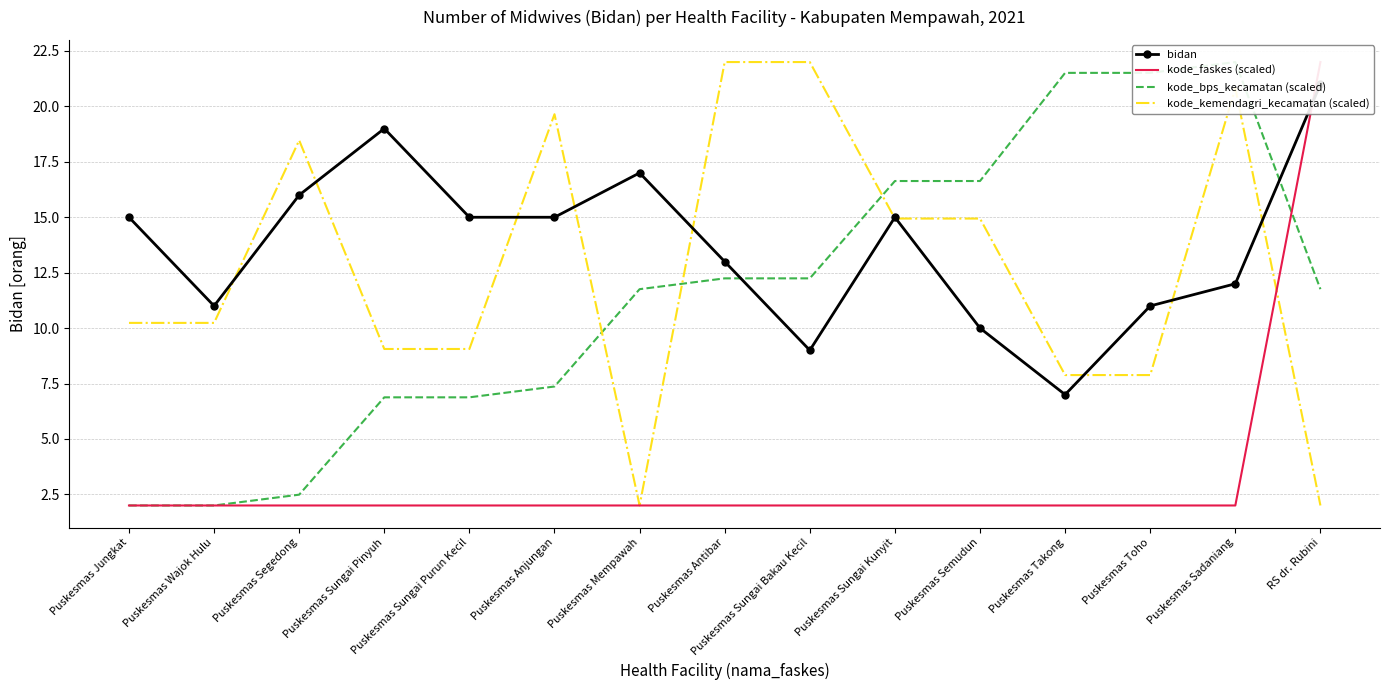

How many times do kode_kemendagri_kecamatan (scaled) and kode_bps_kecamatan (scaled) cross each other?

3